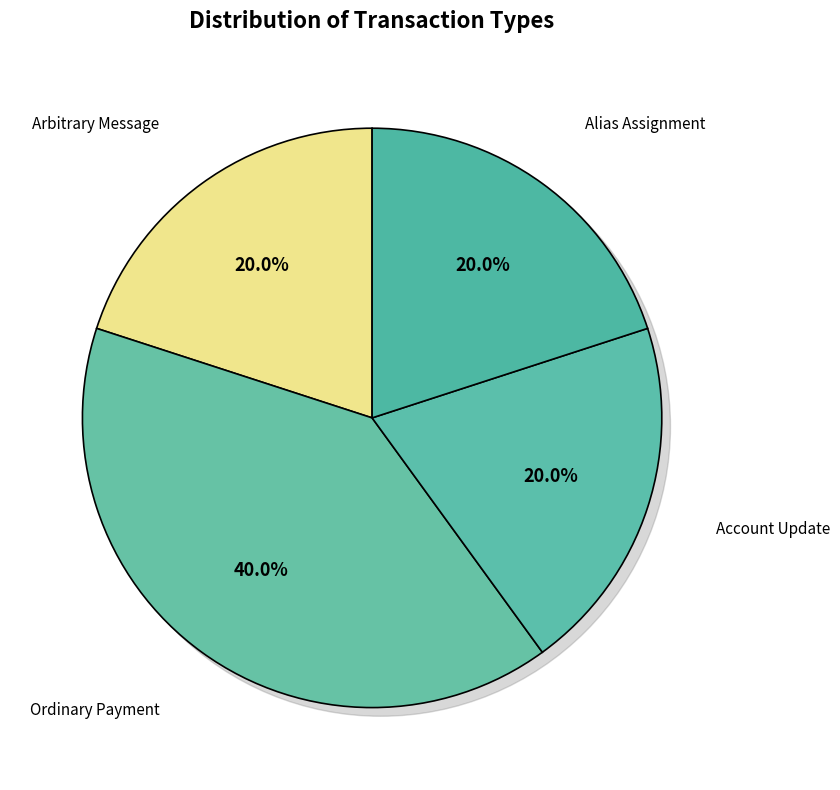

True or false: Account Update accounts for 20% of the total.

True